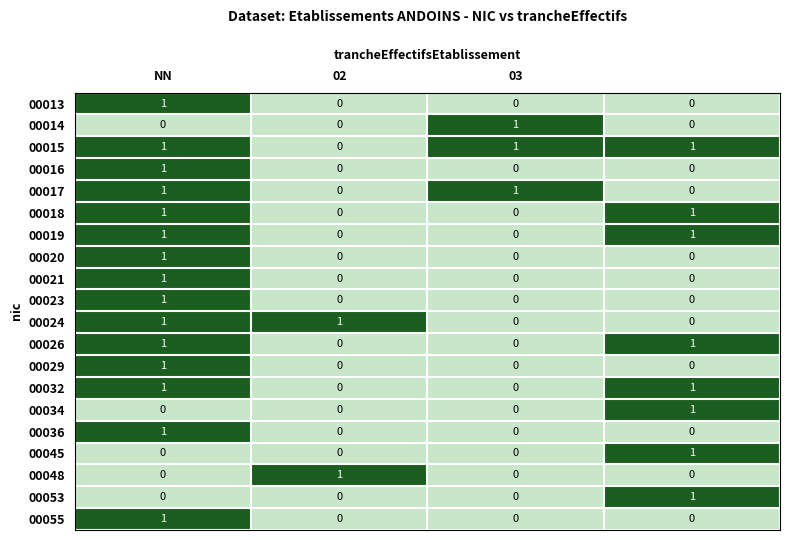

Which series has the largest total across all categories?

00015